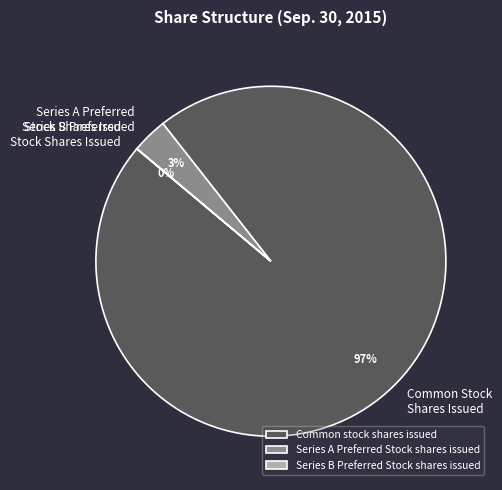

Count the number of slices in the pie.

3